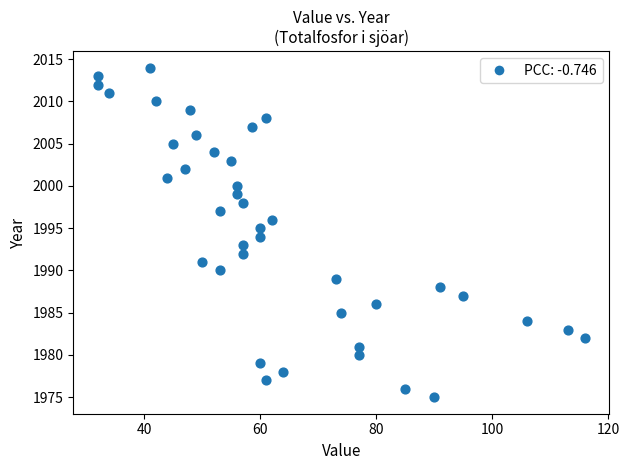

What is the range of Y values (max minus min)?

39